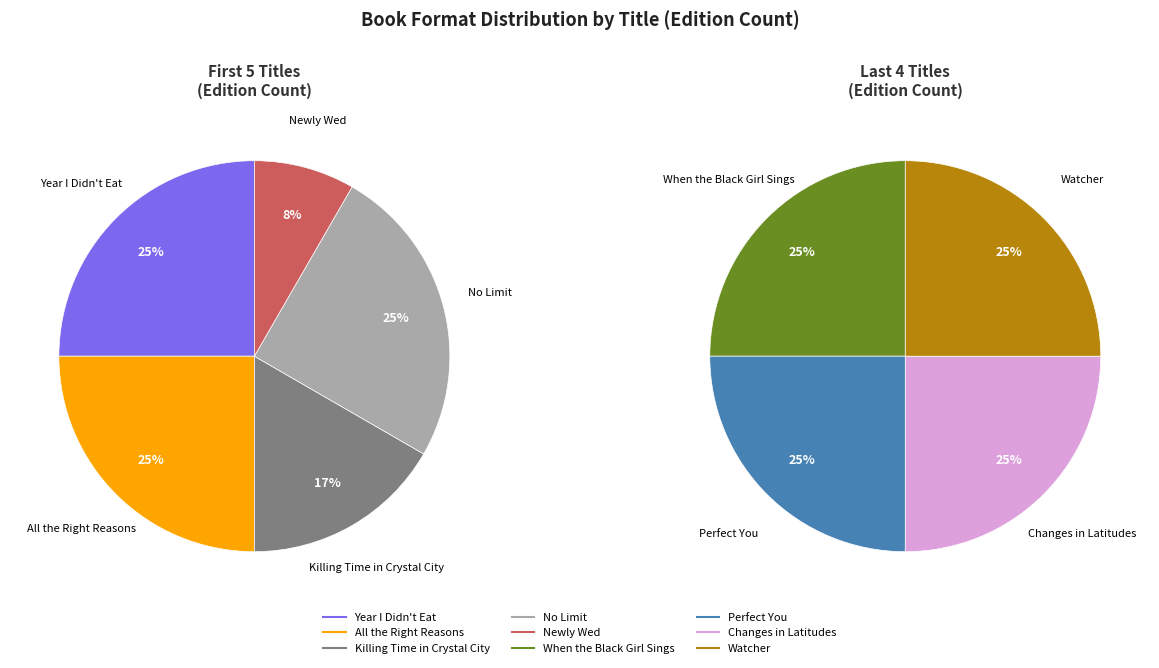

How many segments does this pie chart have?

9